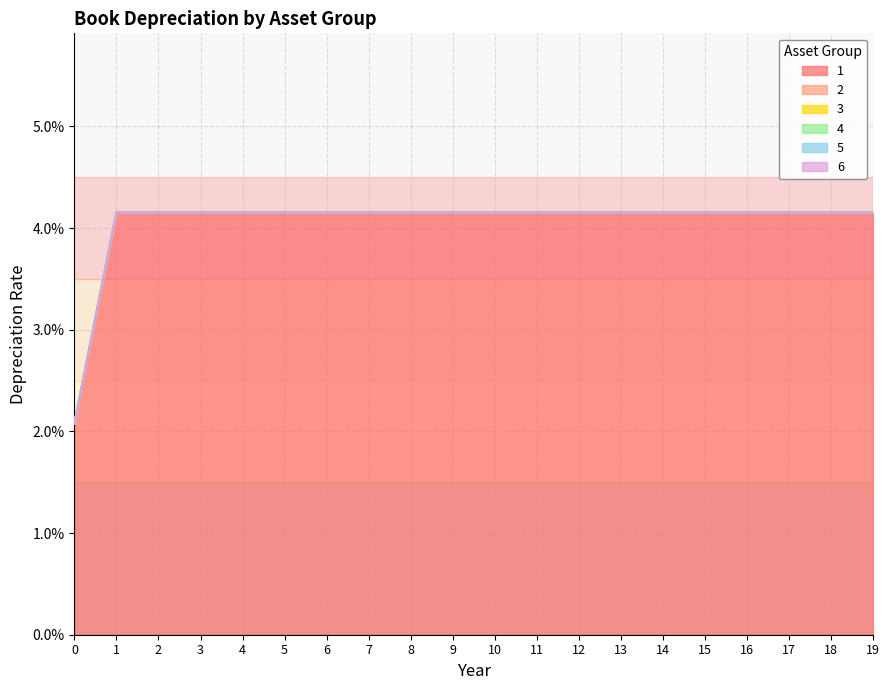

What are all the series names shown in the legend?

1, 2, 3, 4, 5, 6